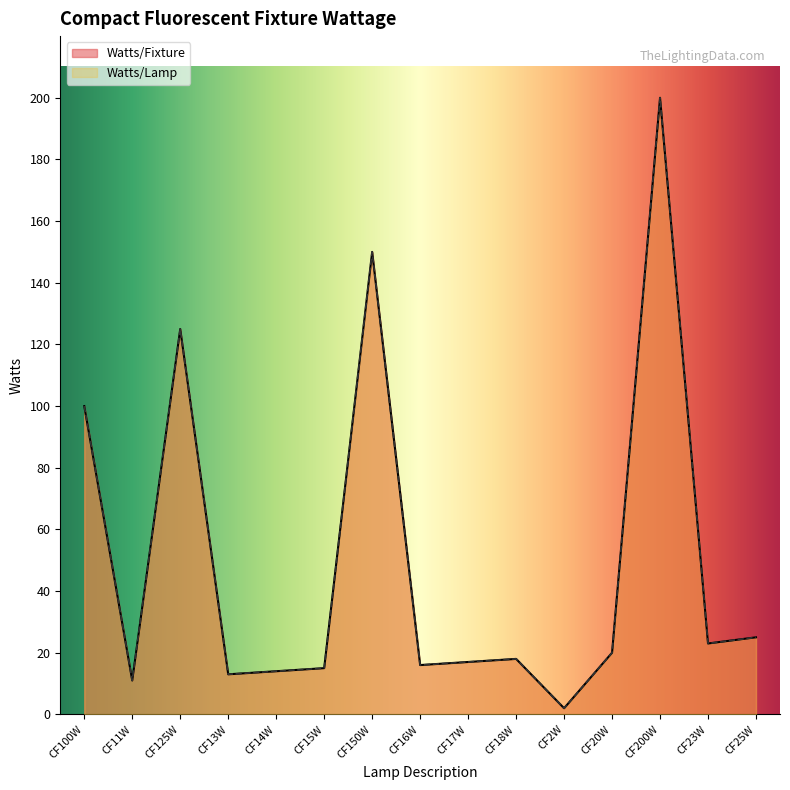

Which series has the largest total across all categories?

Watts/Fixture